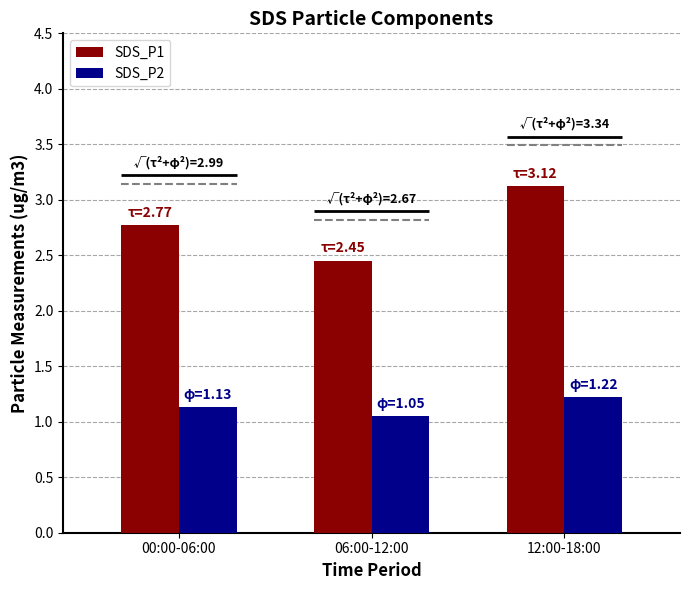

Reading left to right, extract all data points from this chart.

SDS_P1: 00:00-06:00=2.8	06:00-12:00=2.5	12:00-18:00=3.1
SDS_P2: 00:00-06:00=1.1	06:00-12:00=1.1	12:00-18:00=1.2